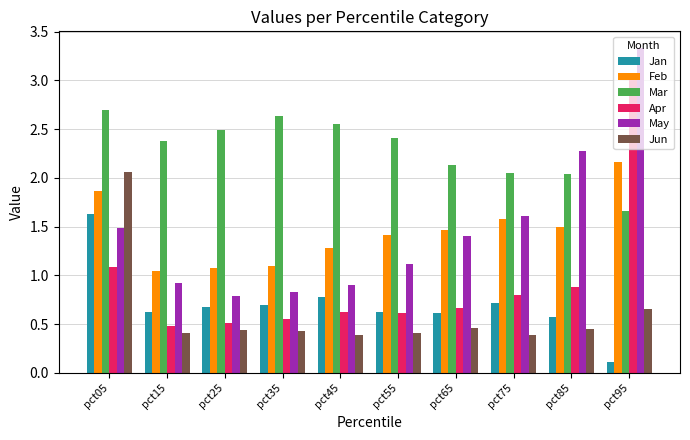

Which category has the highest value across all series?

pct95